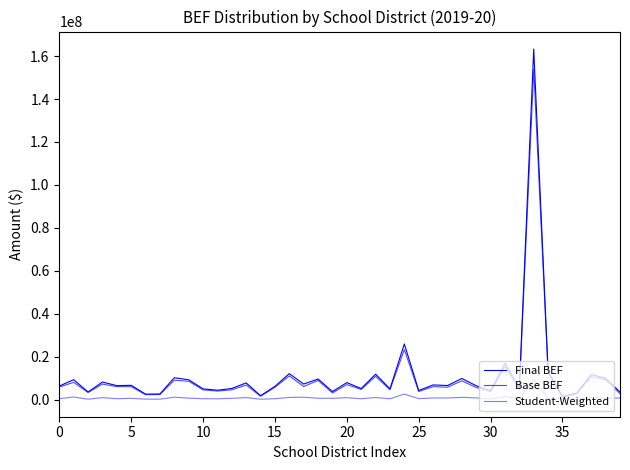

Does the chart display data point markers on the line(s)?

No